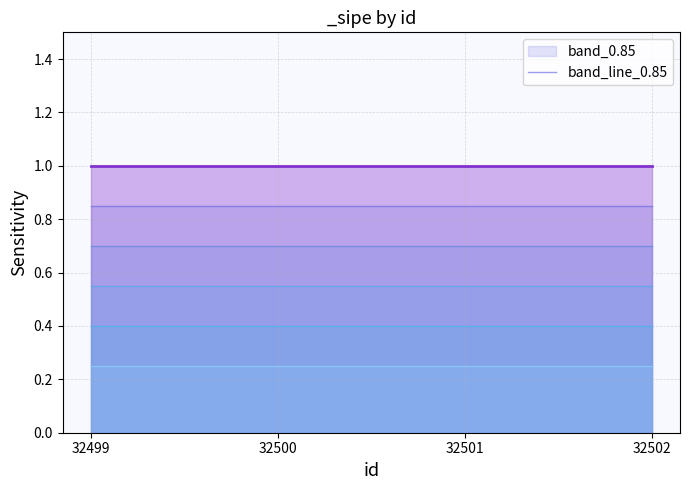

Is it true that band_line_0.25 equals 0.1 at 32499?

False